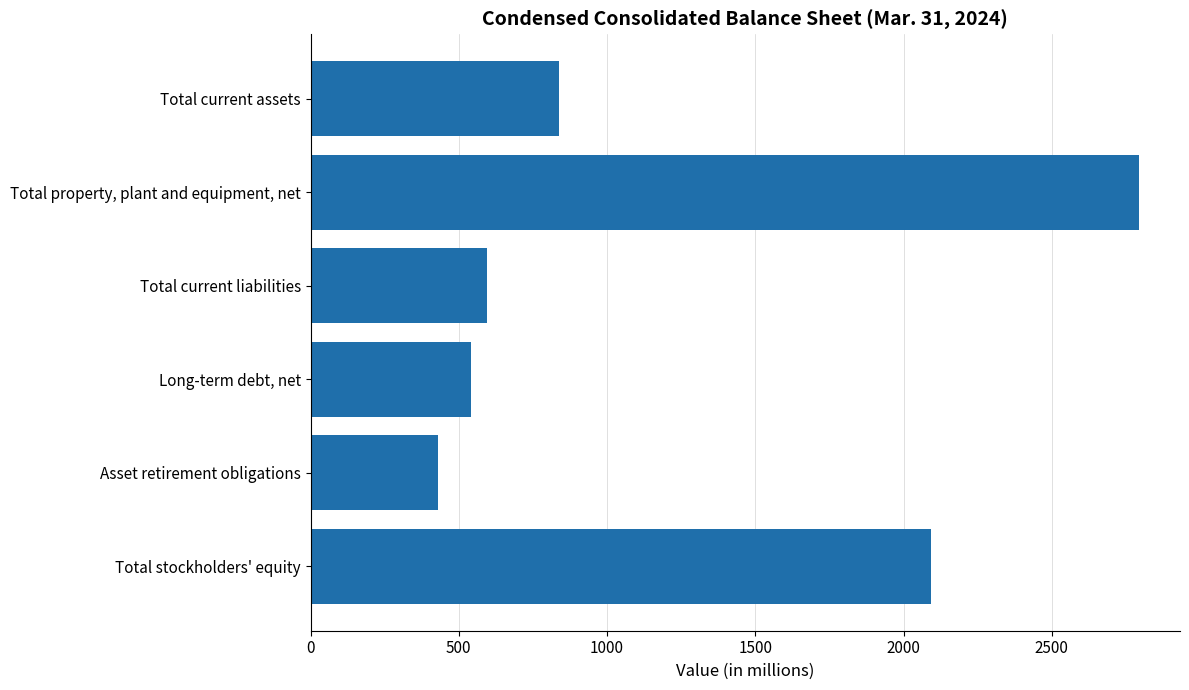

What is the change in value from Total current assets to Total property, plant and equipment, net?

+1954